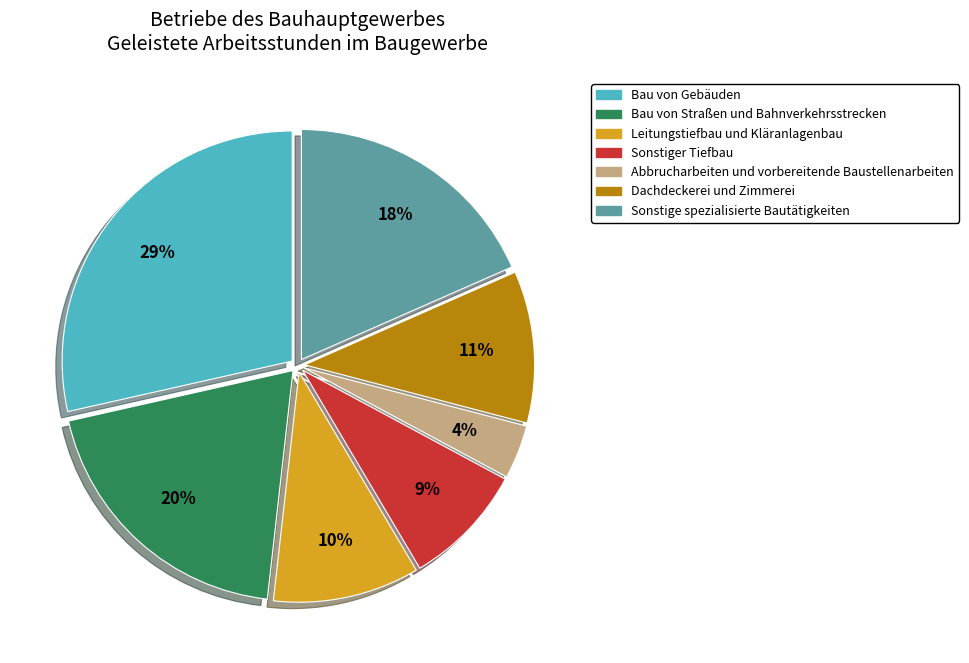

The Leitungstiefbau und Kläranlagenbau slice represents 3% of the pie. True or false?

False